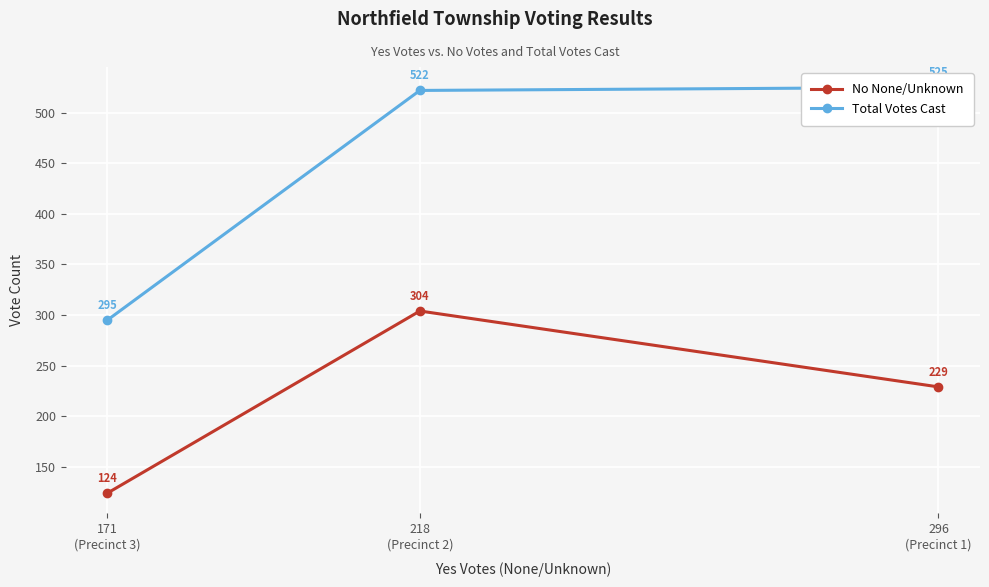

What is the greatest value displayed?

525